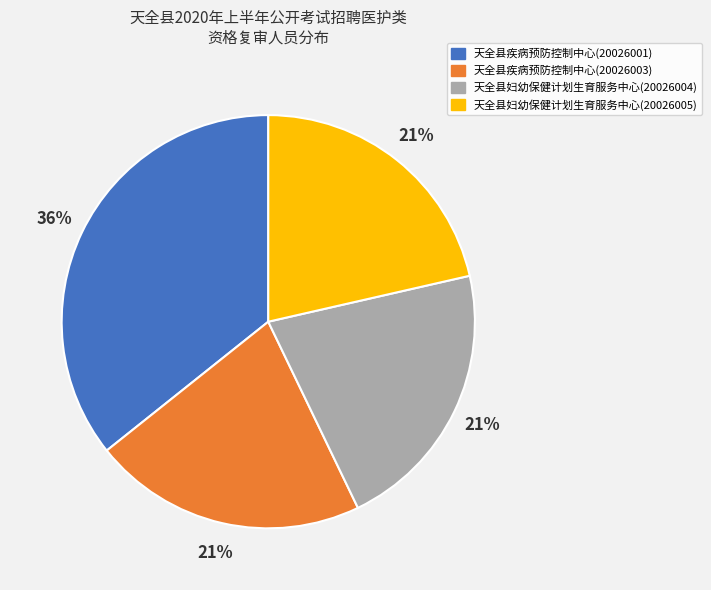

To the nearest percent, what is the average slice percentage?

25%